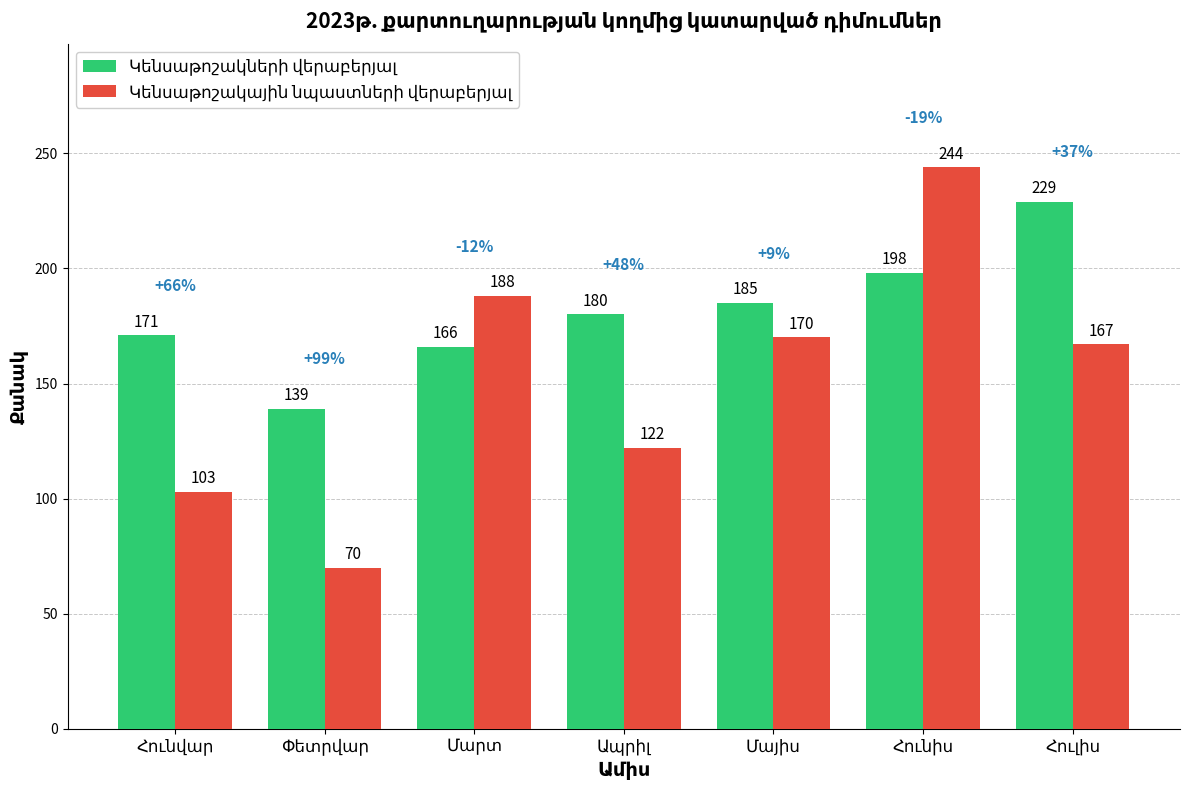

How many bars are there in each group?

2